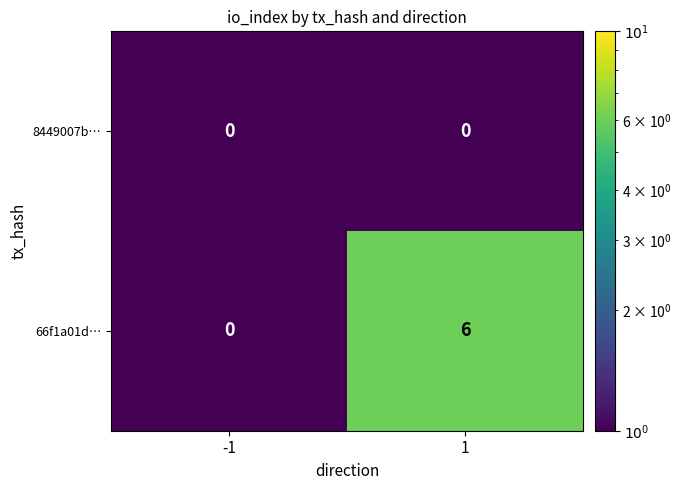

Is the value of 66f1a01d… at 1 greater than the value of 8449007b… at -1?

Yes